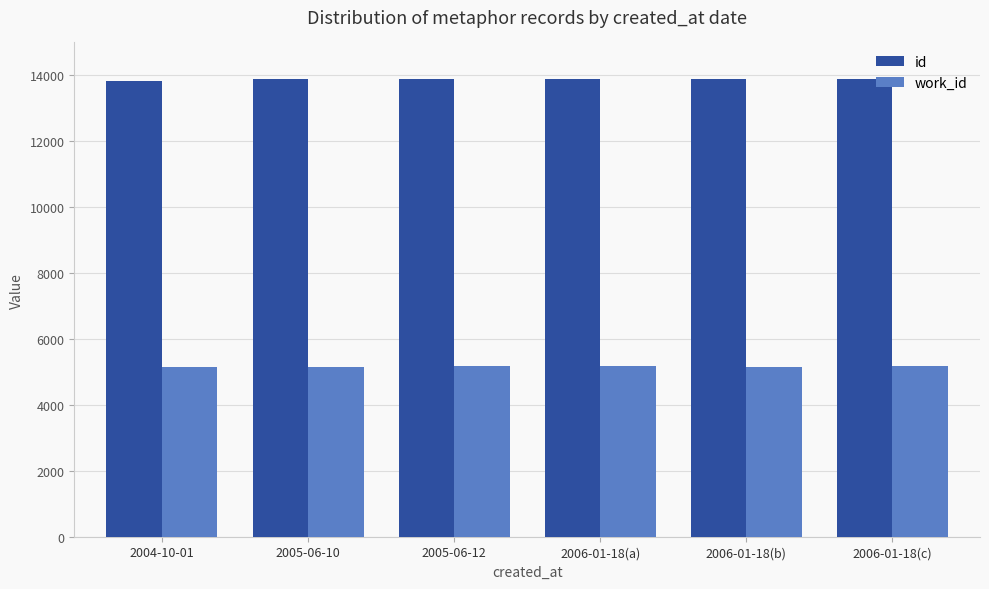

List the series in order of their overall mean, lowest first.

work_id, id